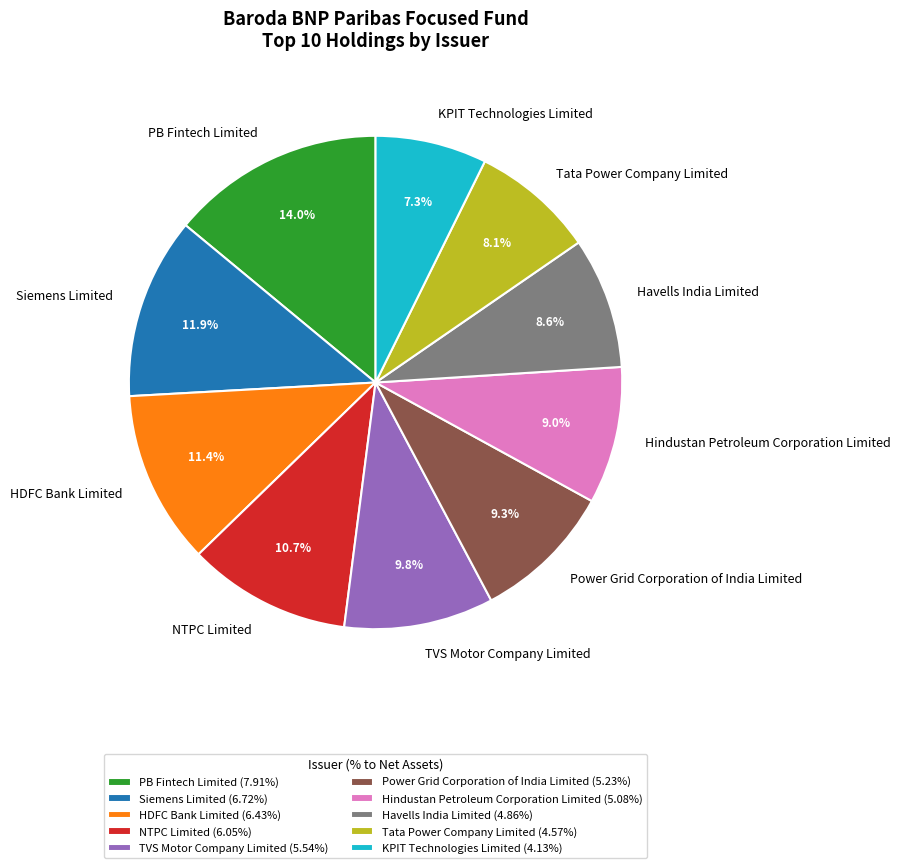

What percentage is NOT represented by NTPC Limited?

89.3%